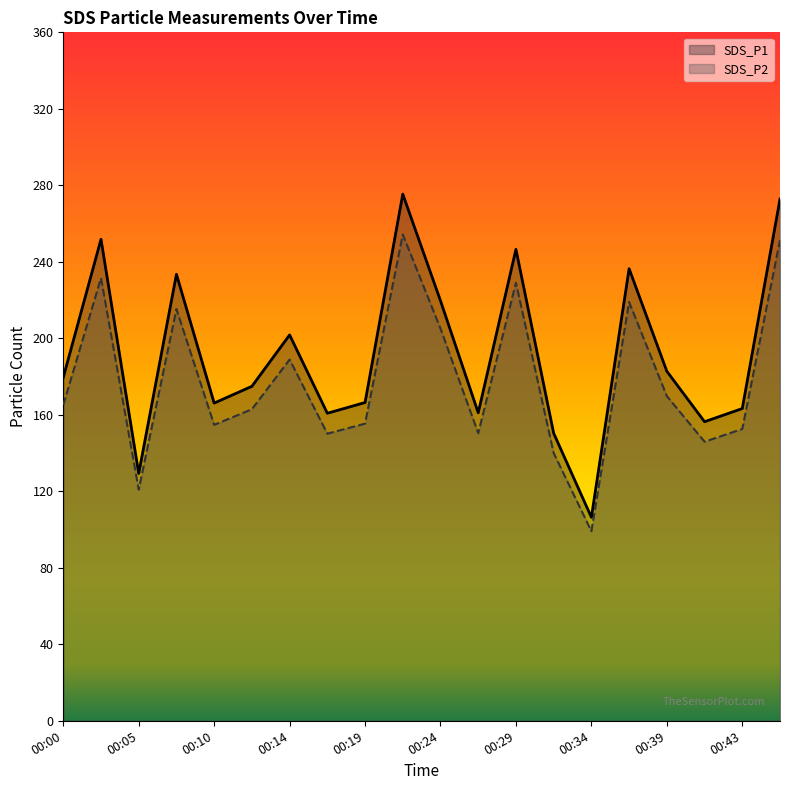

What is the total value across all series at 00:07?

448.8